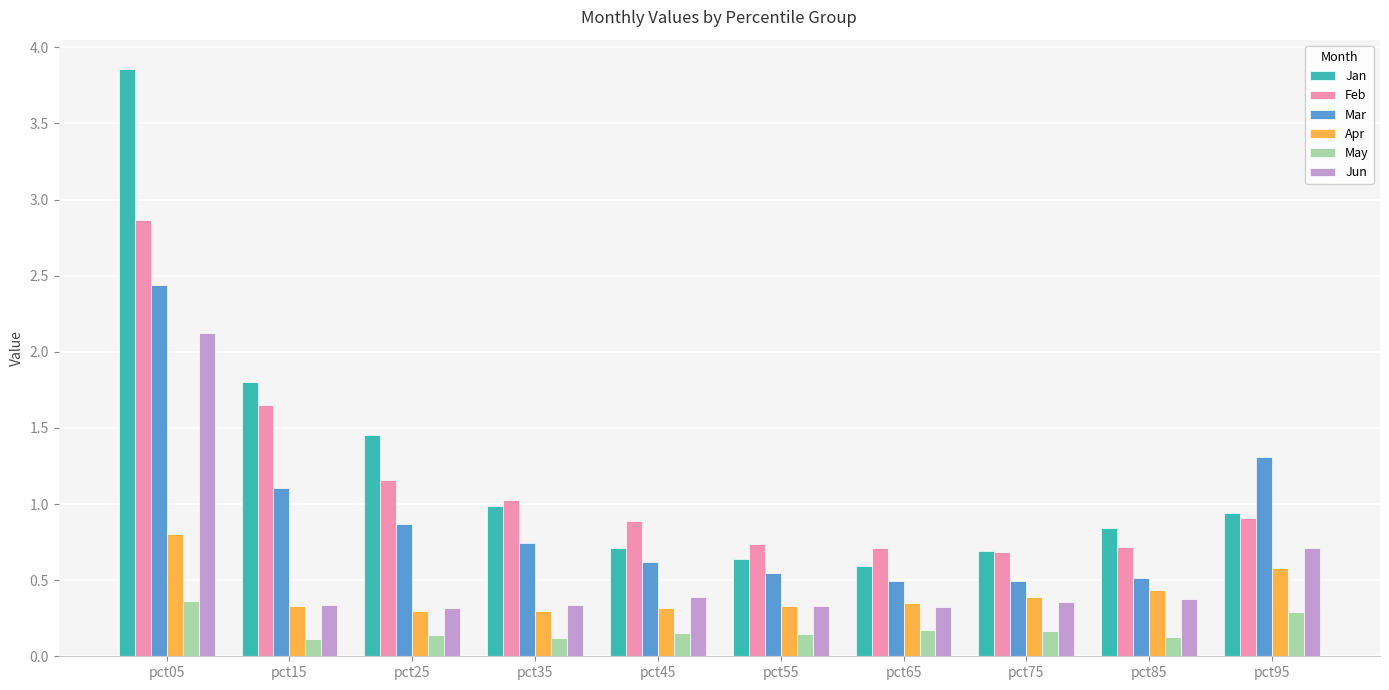

At which category does the chart reach its peak across all series?

pct05